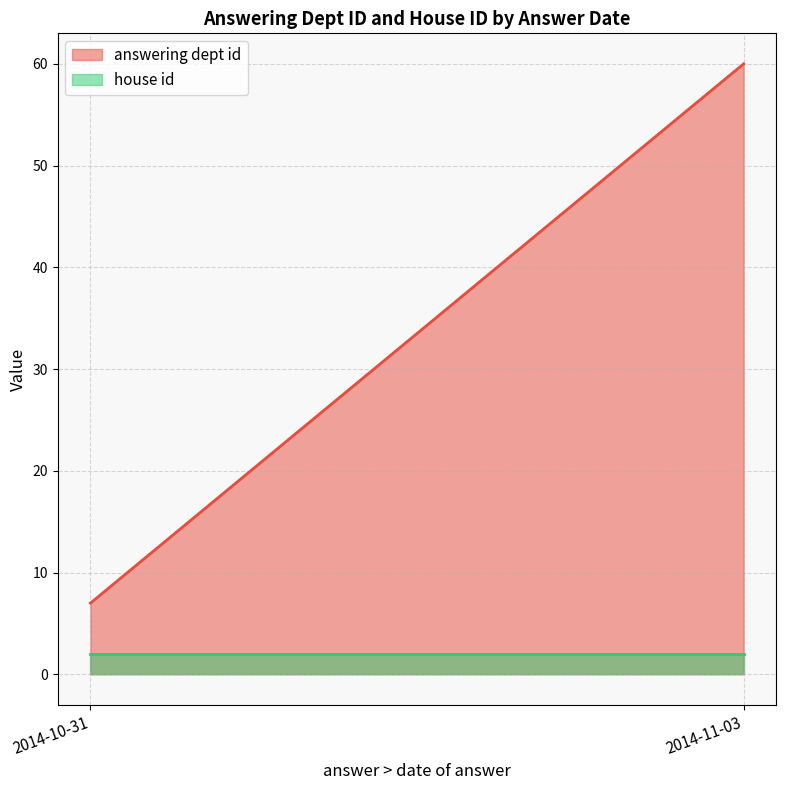

What is the maximum value for house id?

2